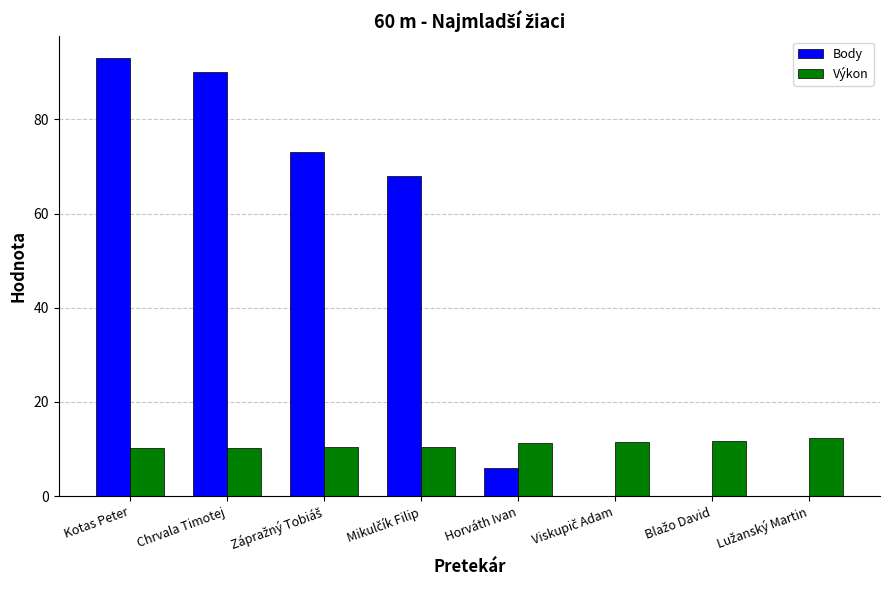

The Výkon series shows 17.7 at Kotas Peter. True or false?

False